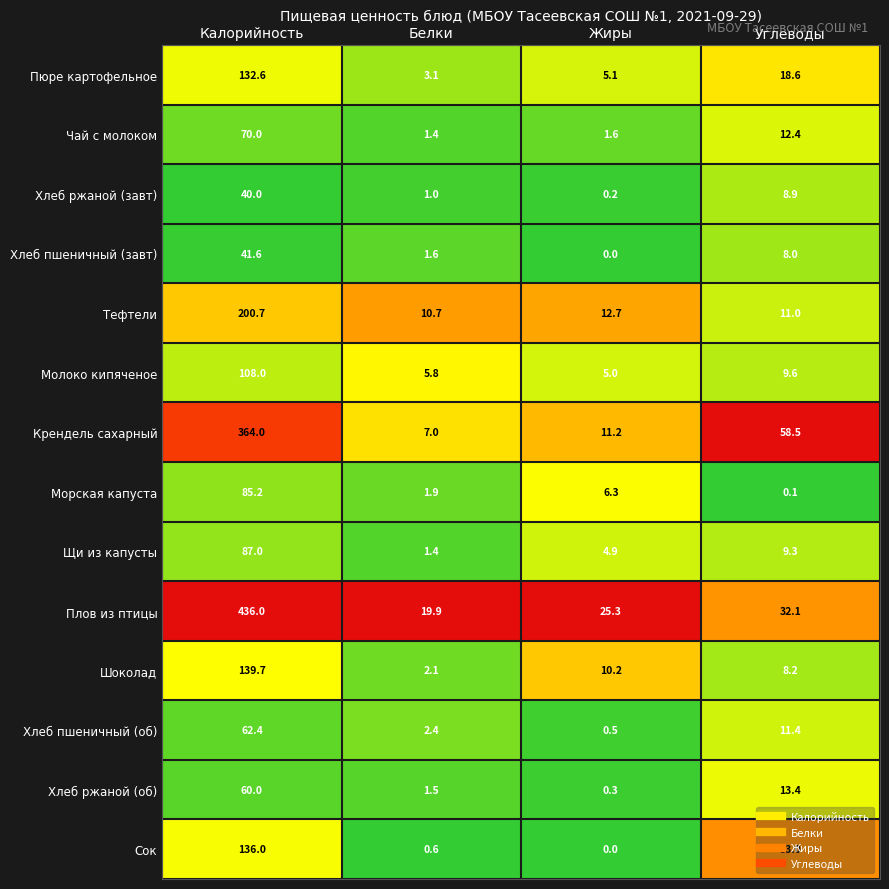

Is the value of Хлеб ржаной (завт) at Углеводы greater than the value of Хлеб пшеничный (об) at Углеводы?

No